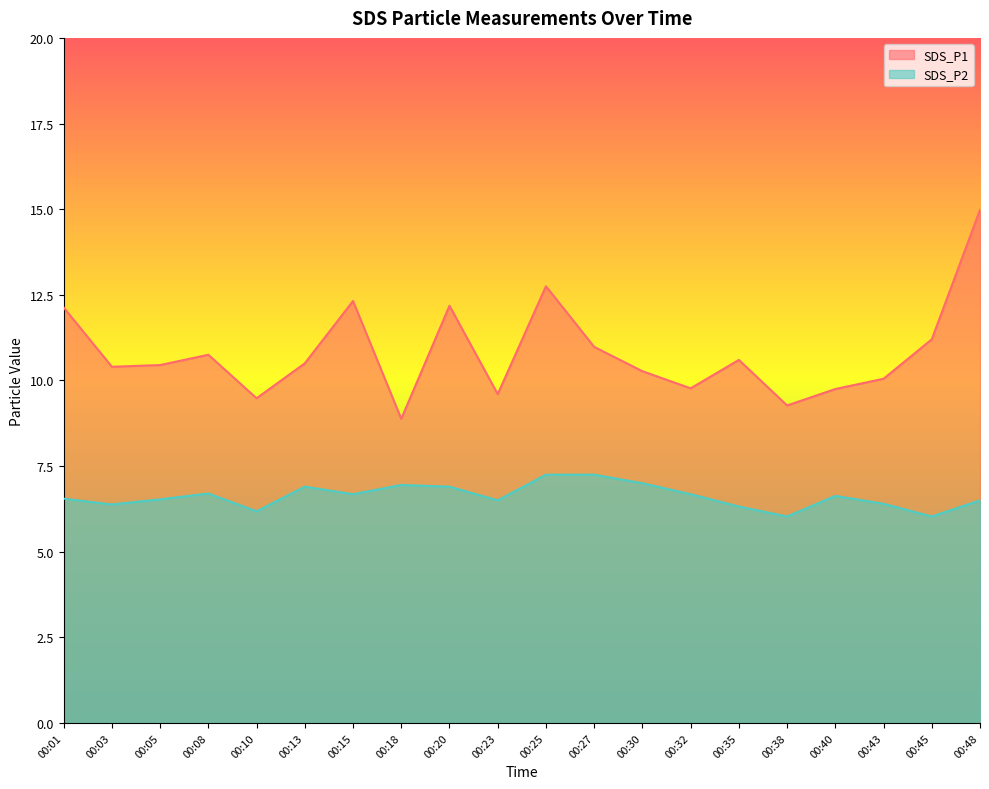

Does the chart display data point markers on the line(s)?

No